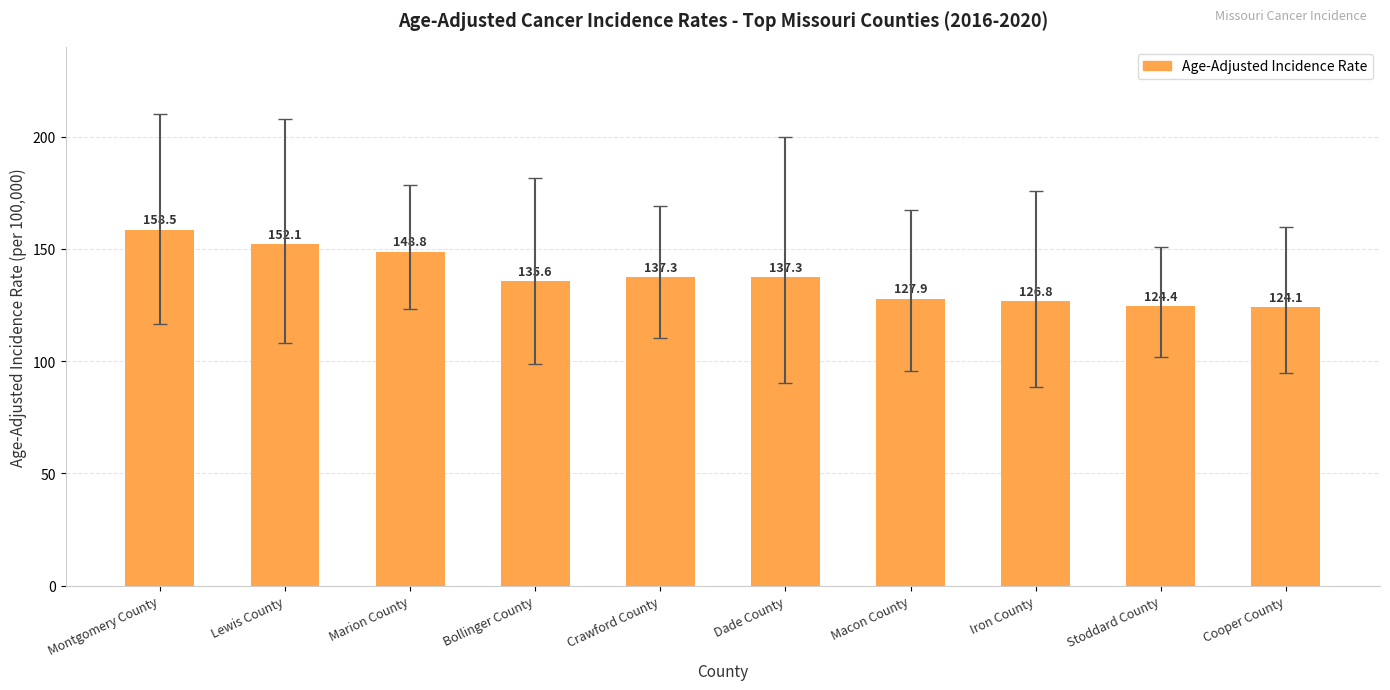

At which category does the chart reach its minimum across all series?

Cooper County